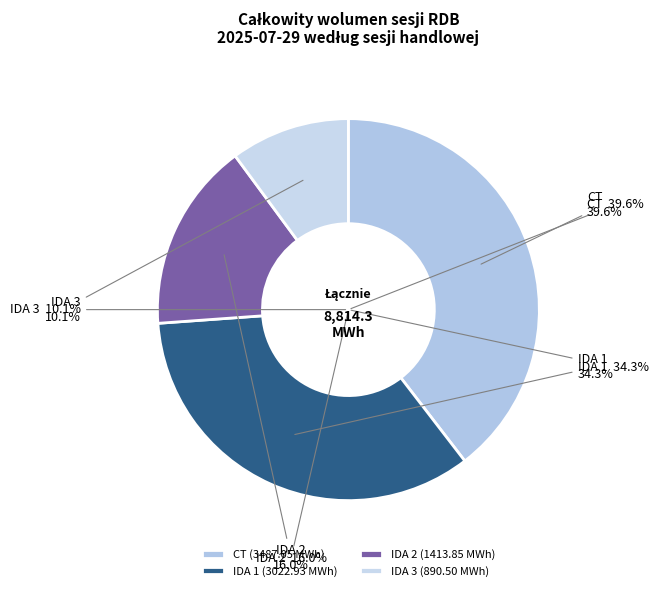

How much of the chart is everything except IDA 2?

84.0%